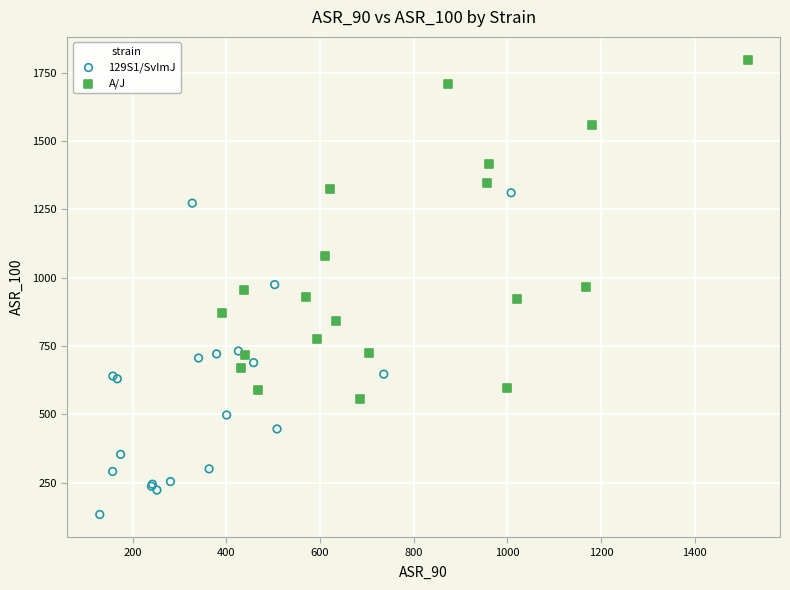

Which series reaches the maximum Y coordinate?

A/J